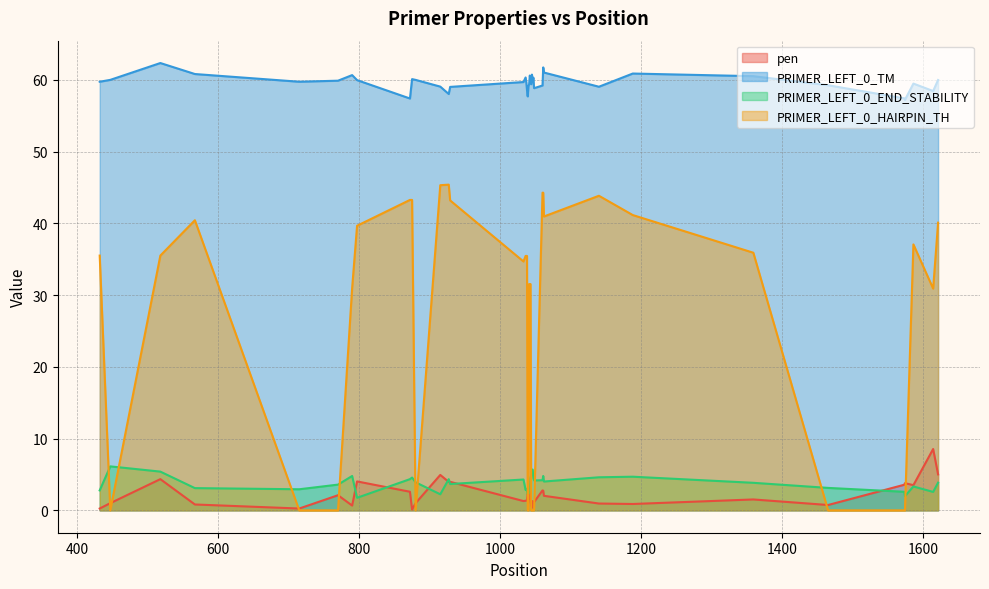

What is the average value of the PRIMER_LEFT_0_HAIRPIN_TH series?

24.9